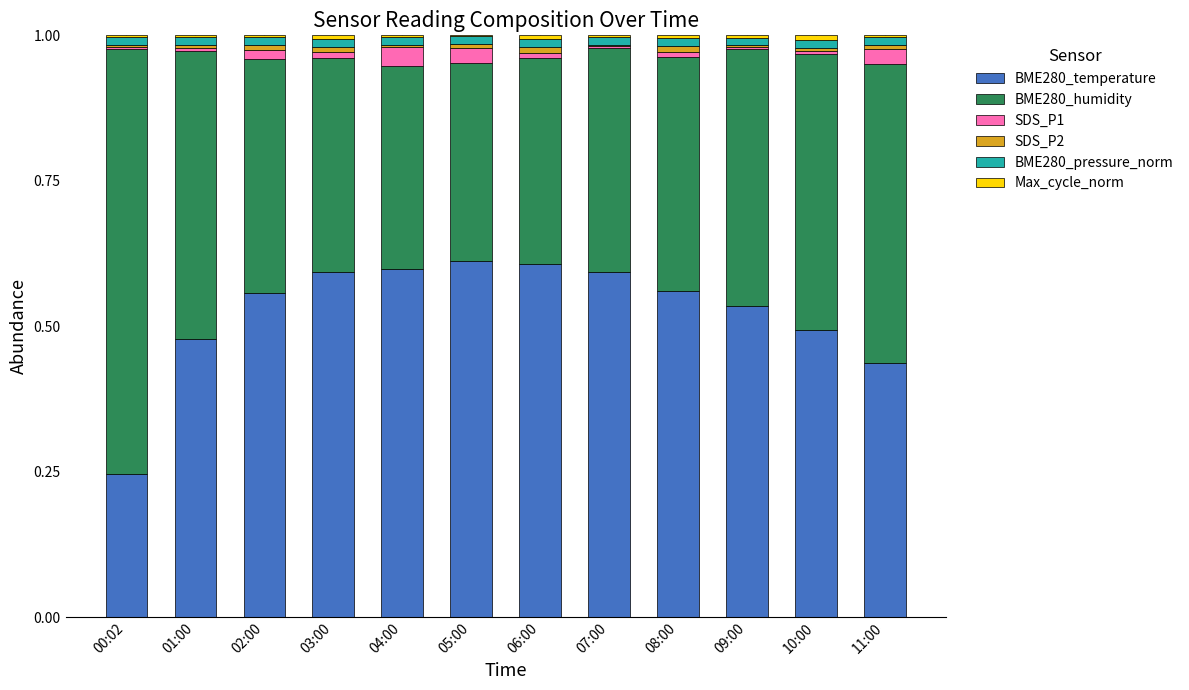

What is the sum of all BME280_temperature values?

6.3